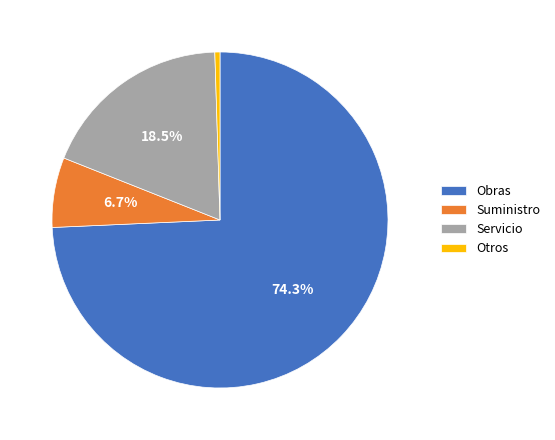

Count the number of slices in the pie.

4